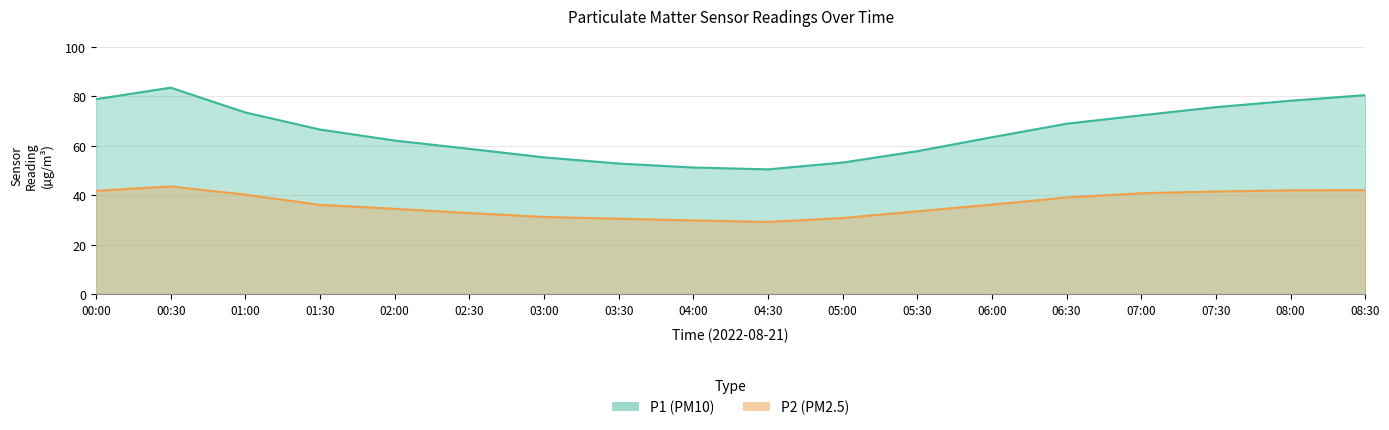

How many values in the P1 series exceed 66?

9